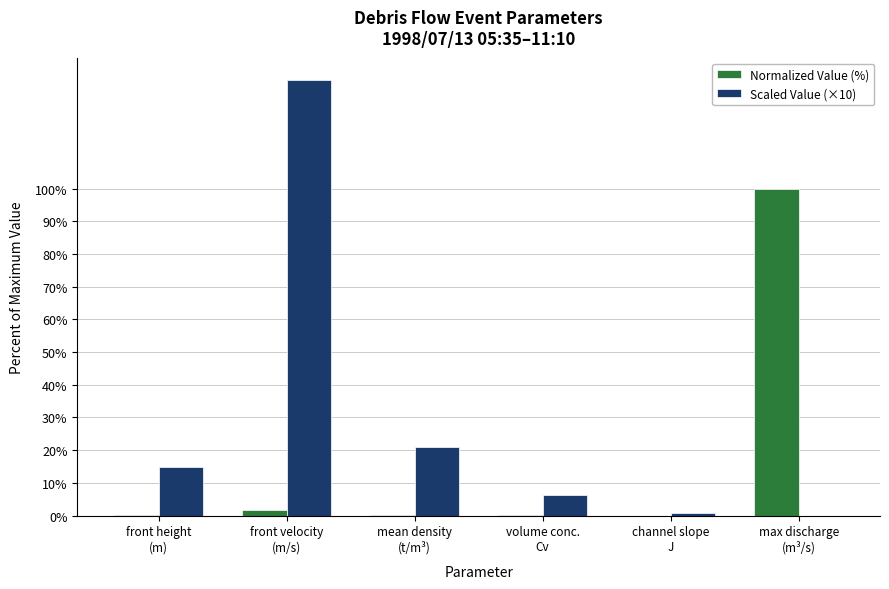

Which series has the largest total across all categories?

Scaled Value (×10)